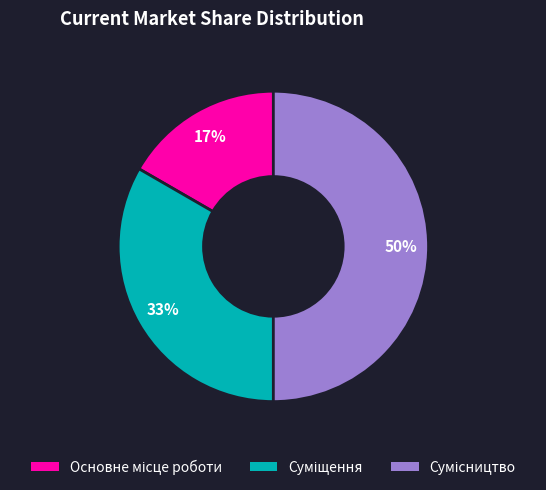

To the nearest percent, what is the difference between the largest and smallest slice percentages?

33%